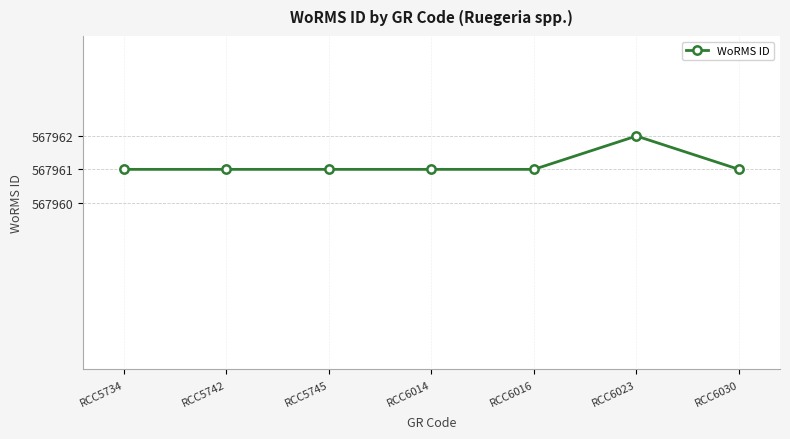

Approximately how many times larger is the value at RCC5745 compared to RCC5734?

1.0